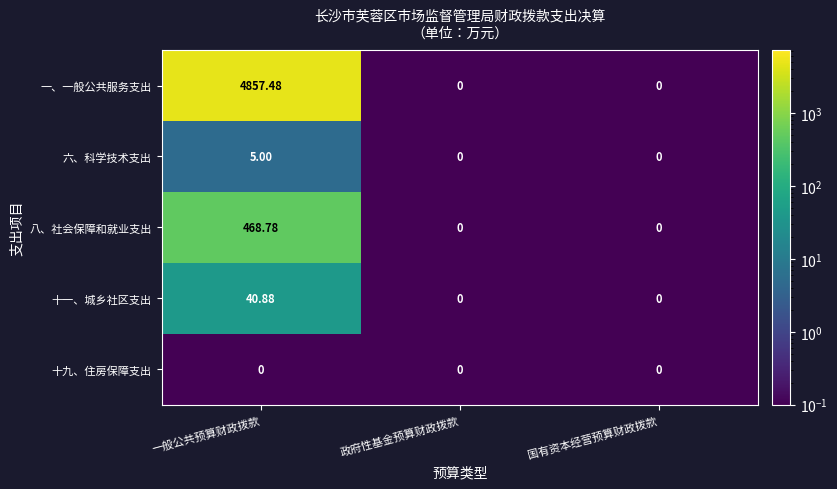

Between 一般公共预算财政拨款 and 政府性基金预算财政拨款, which series saw the biggest shift?

一、一般公共服务支出